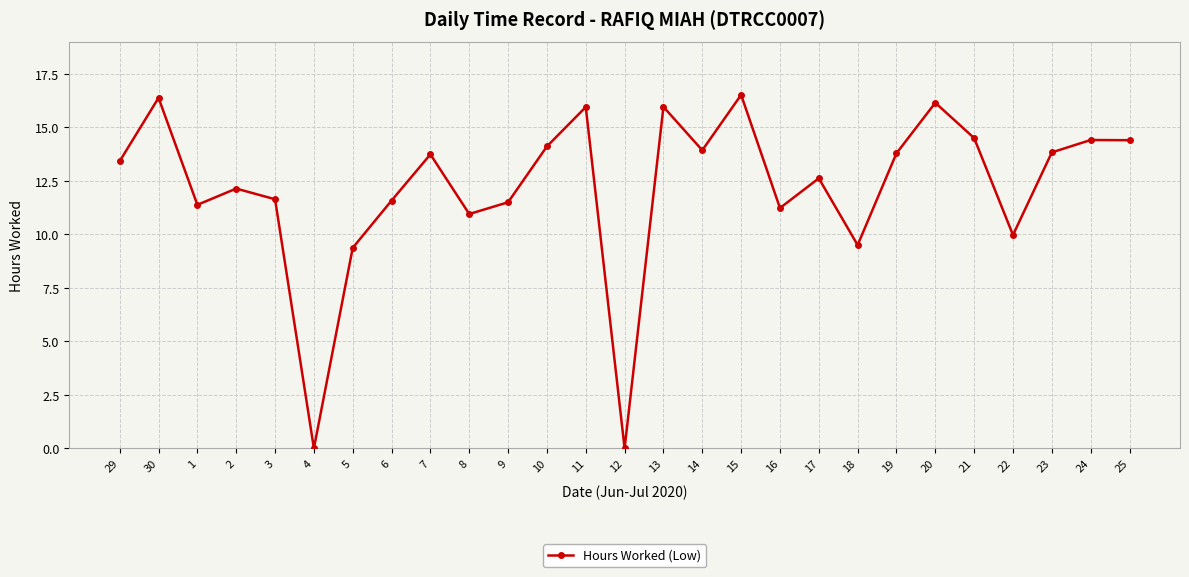

What is the difference between the second highest and minimum values?

16.4